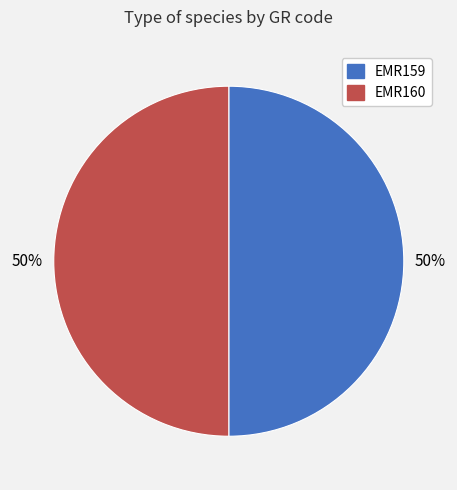

What percentage is the EMR159 slice, to the nearest percent?

50%